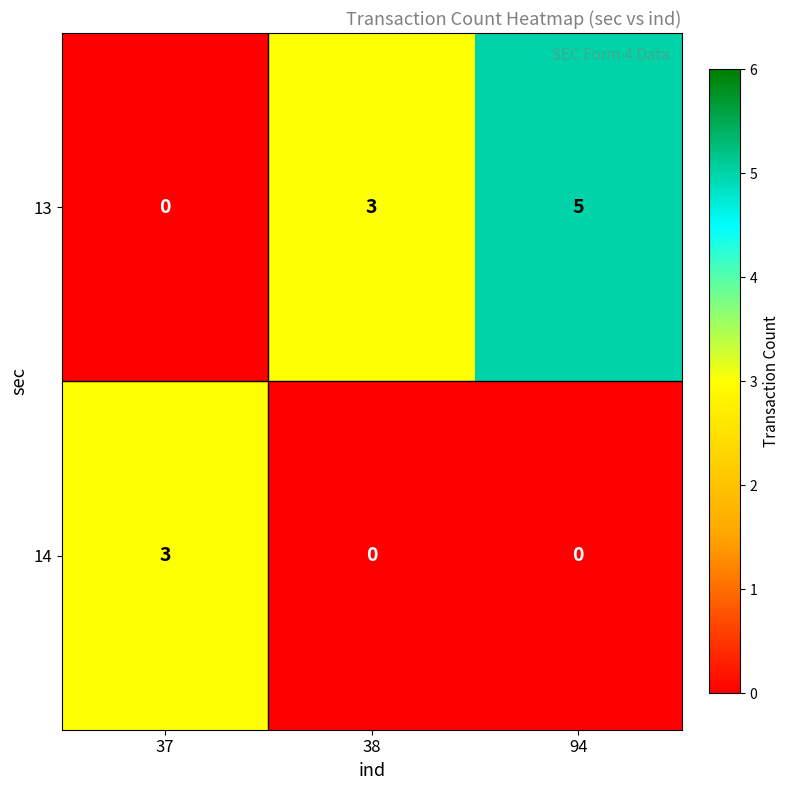

Rank the series by their average value, from highest to lowest.

13, 14